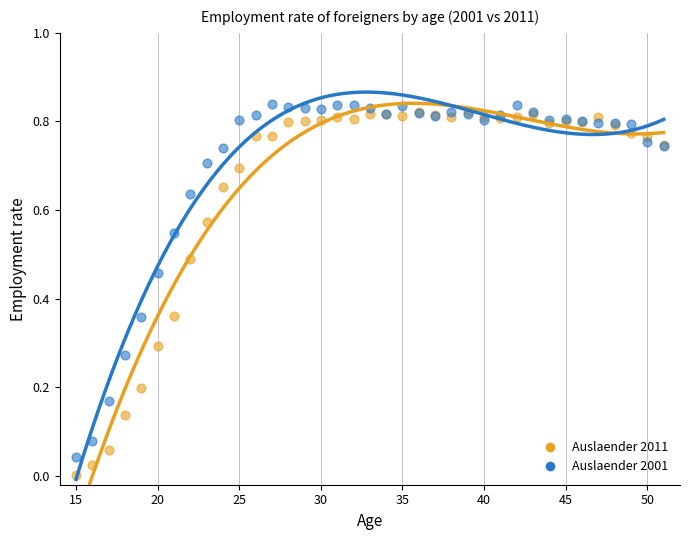

Which series has the largest Y range (max minus min)?

Auslaender 2011